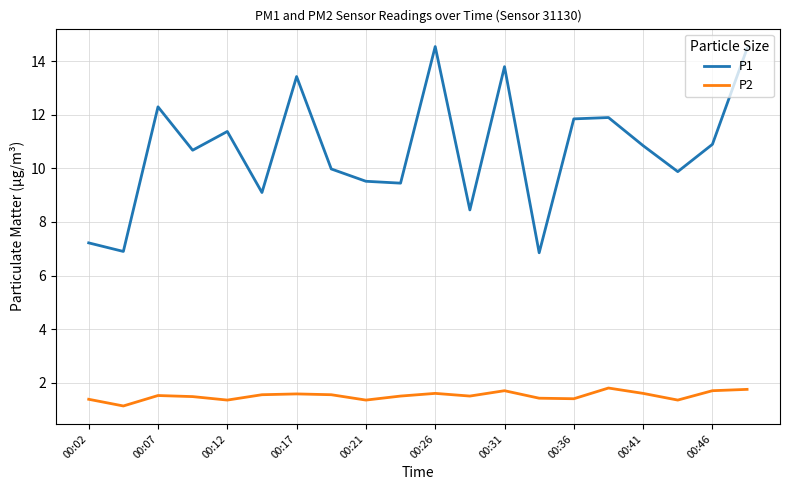

What is the sum of all P1 values?

213.5